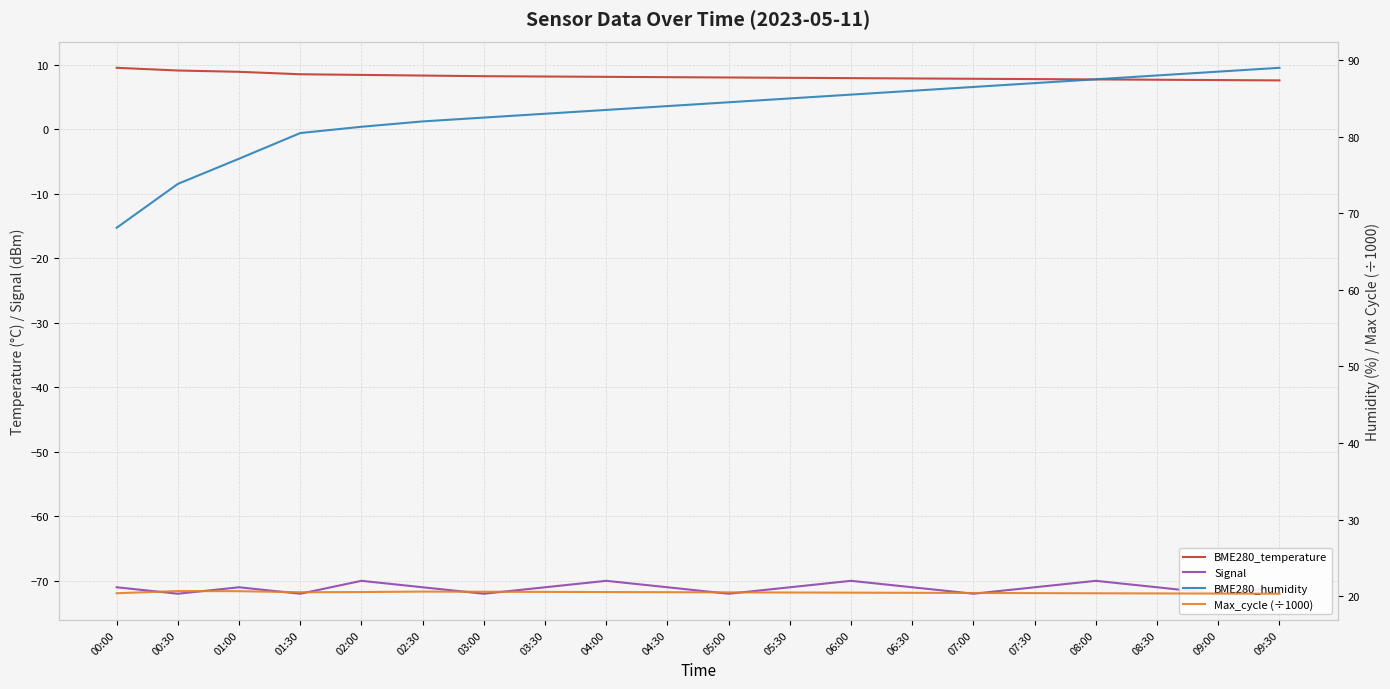

At how many categories does at least one series exceed 65?

20